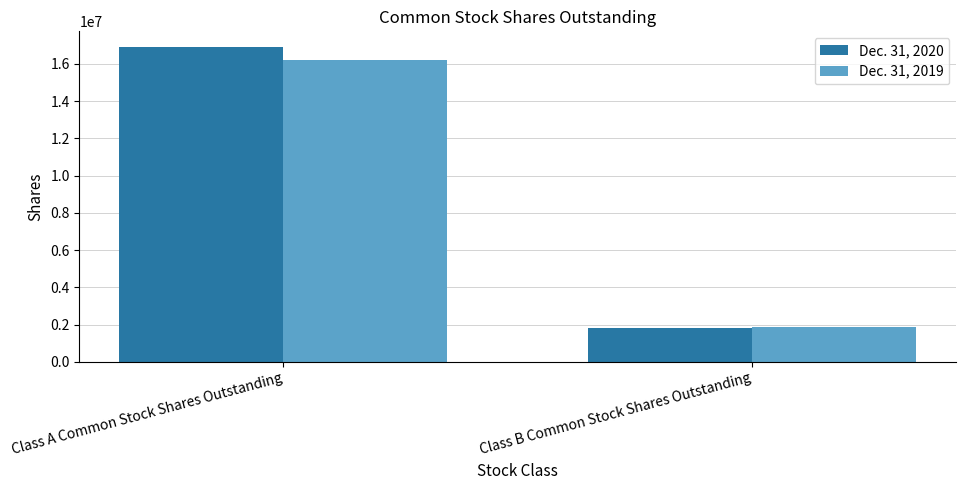

Reading right to left, extract all data points from this chart.

Dec. 31, 2020: Class B Common Stock Shares Outstanding=1802606	Class A Common Stock Shares Outstanding=16896693
Dec. 31, 2019: Class B Common Stock Shares Outstanding=1862608	Class A Common Stock Shares Outstanding=16182151